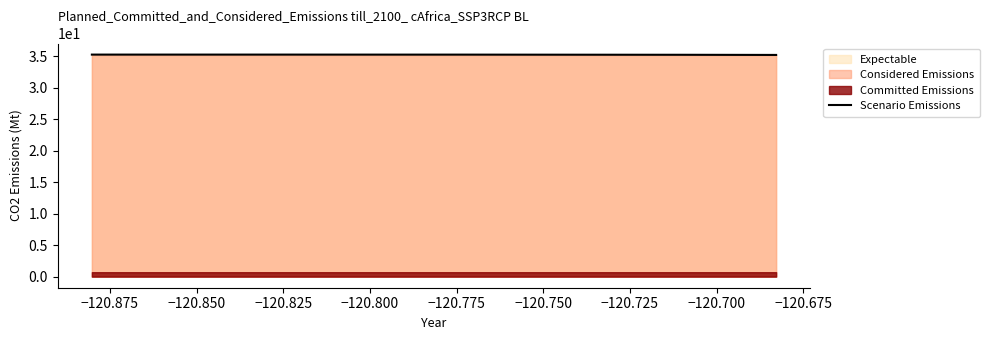

How many interior local valleys (lower than both neighbors) does the data have?

1